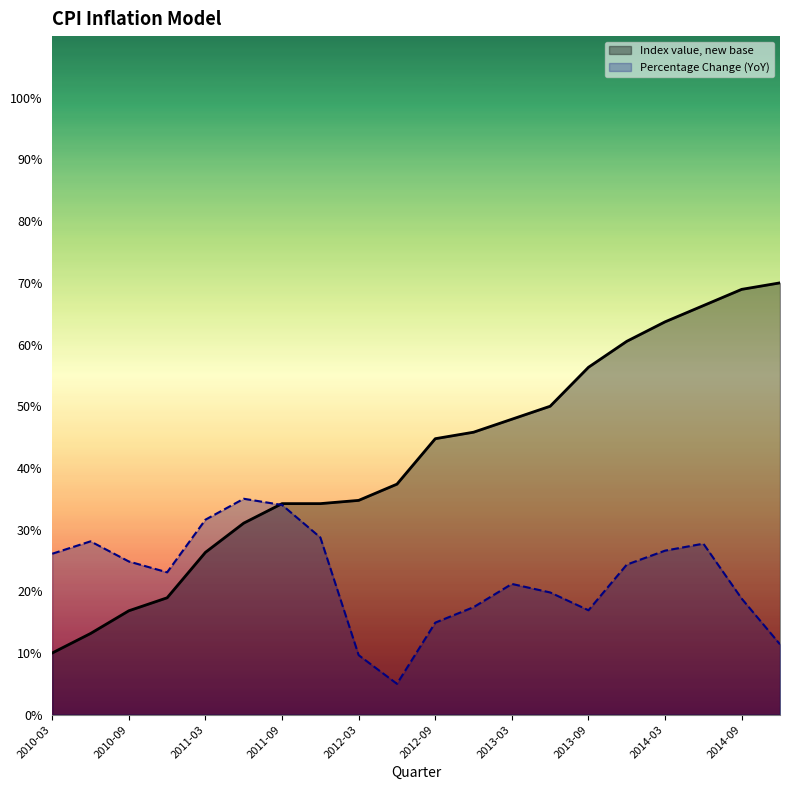

Which series has the widest spread of values?

Index value, new base